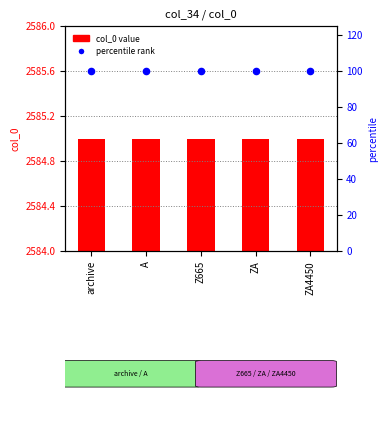

Which series contains the lowest Y value?

percentile (scatter)